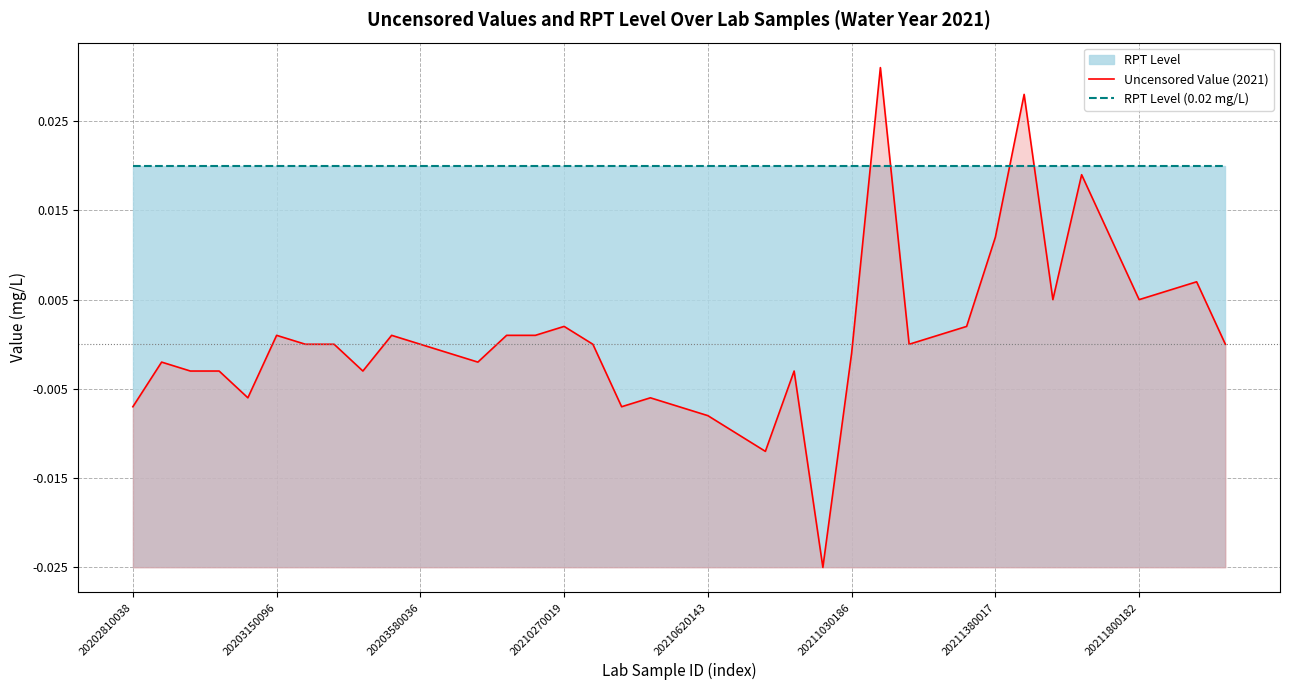

Does the chart have visible grid lines?

Yes